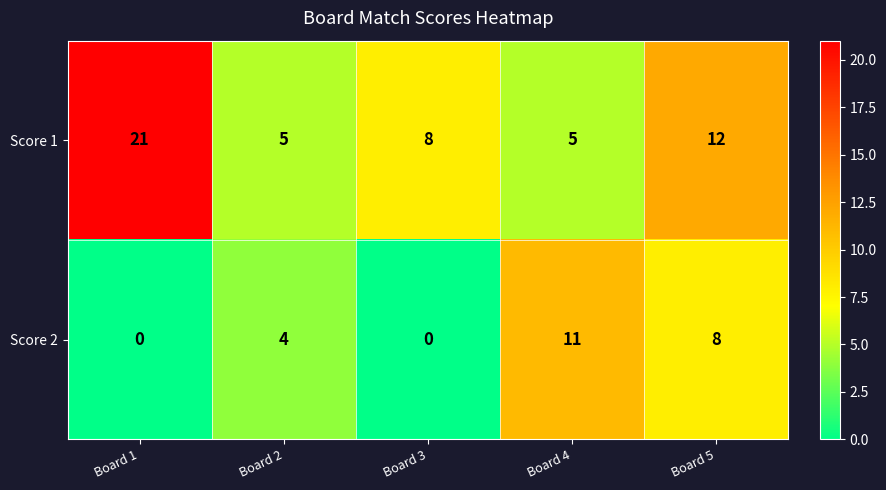

Which series has the largest range (max minus min)?

Score 1